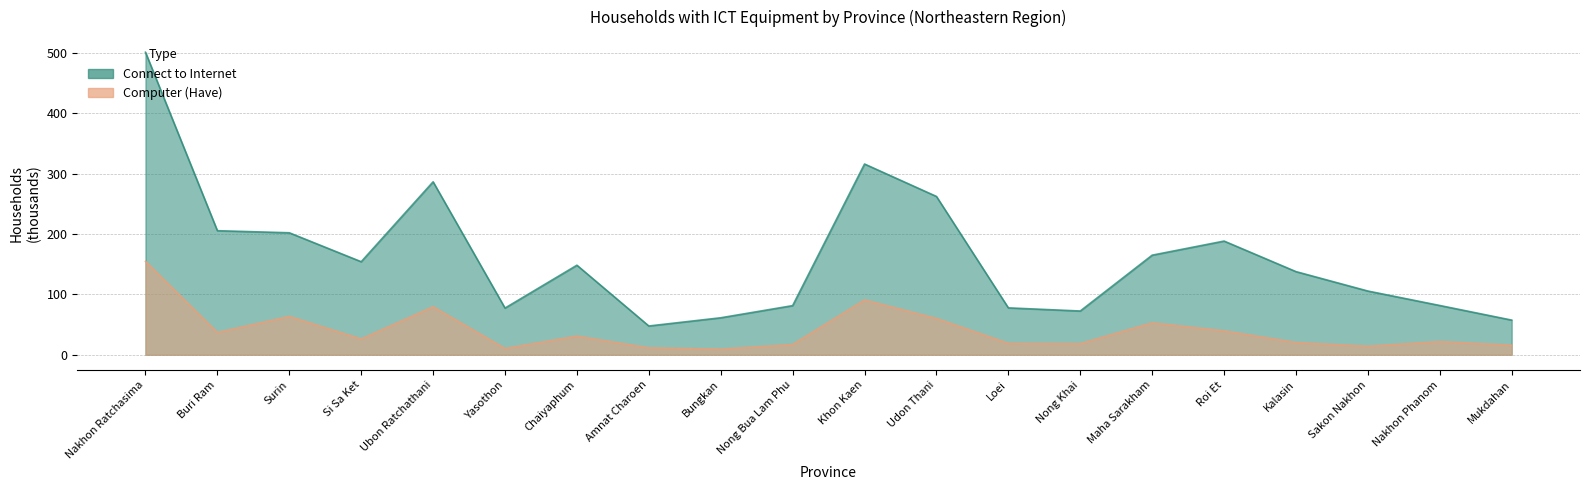

In Connect to Internet, how many points are higher than both neighbors (excluding endpoints)?

4